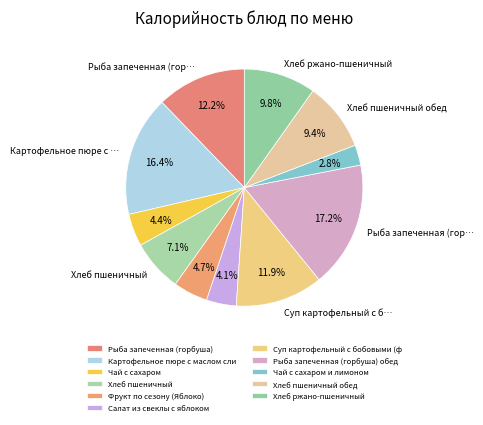

To the nearest percent, what is the difference between the largest and smallest slice percentages?

14%